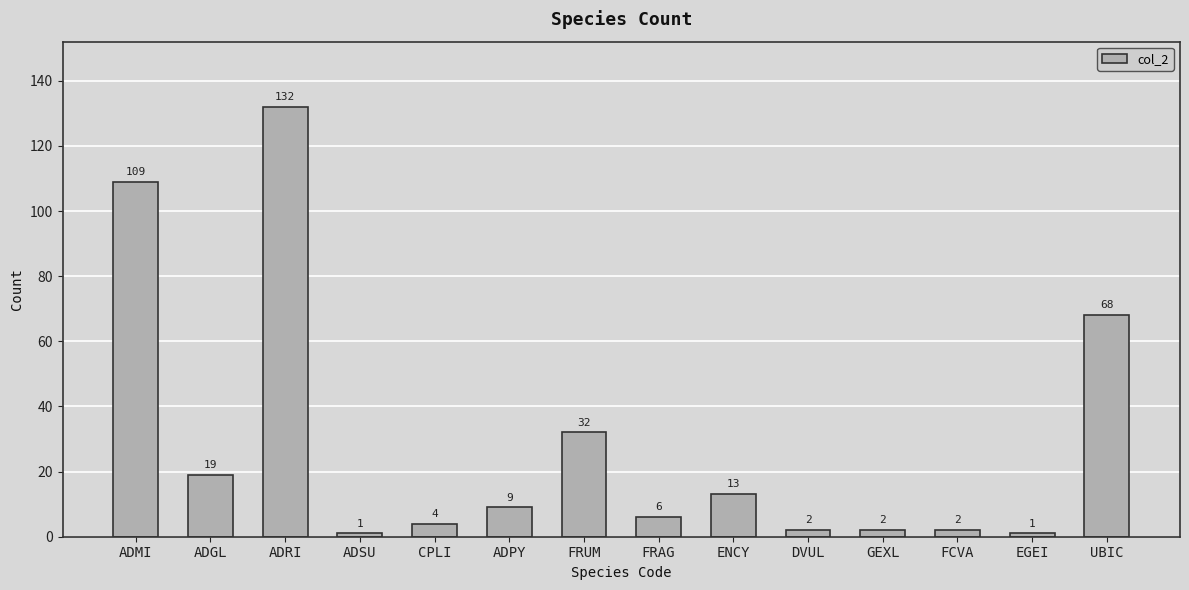

What position from the left is FRUM?

7